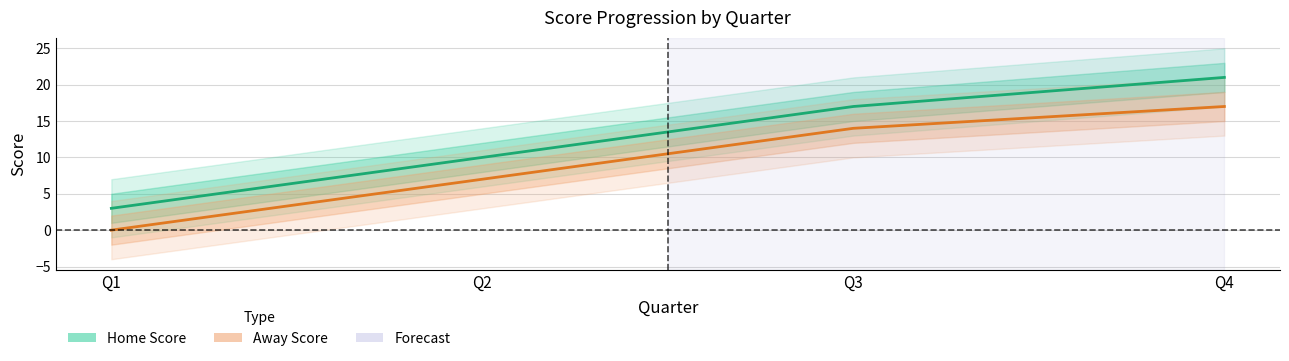

Reading right to left, transcribe all the data shown in this chart.

Home Score: Q4=21	Q3=17	Q2=10	Q1=3
Away Score: Q4=17	Q3=14	Q2=7	Q1=0